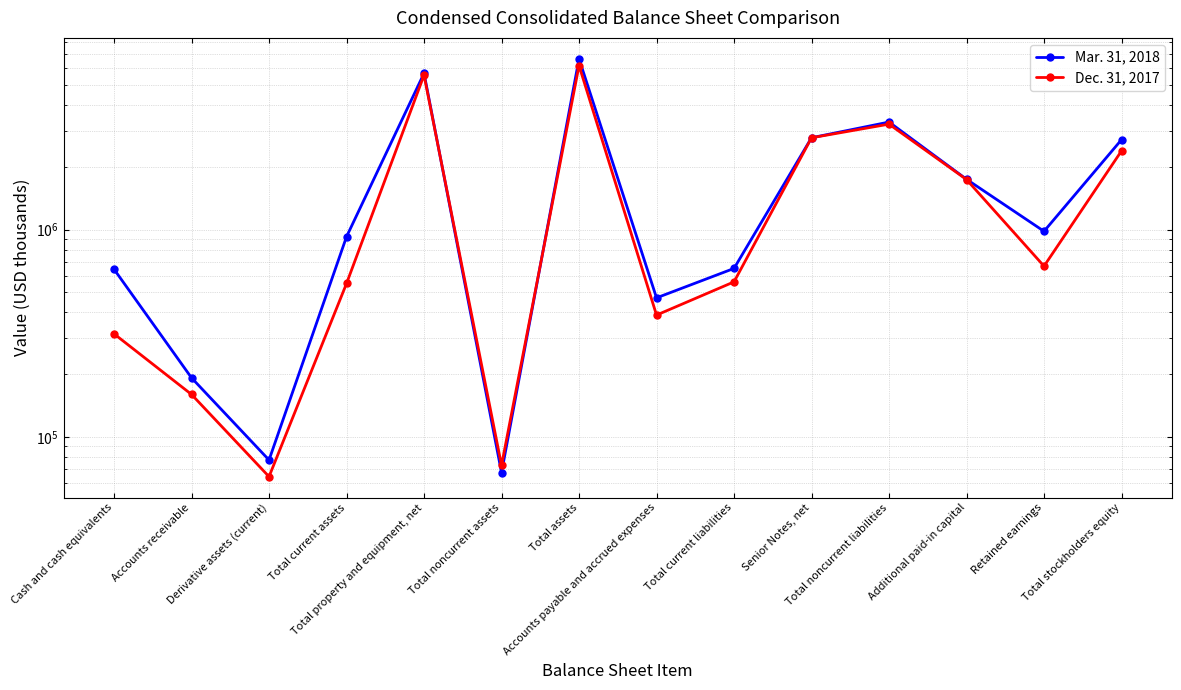

Is it true that Dec. 31, 2017 equals 5554792 at Total property and equipment, net?

True